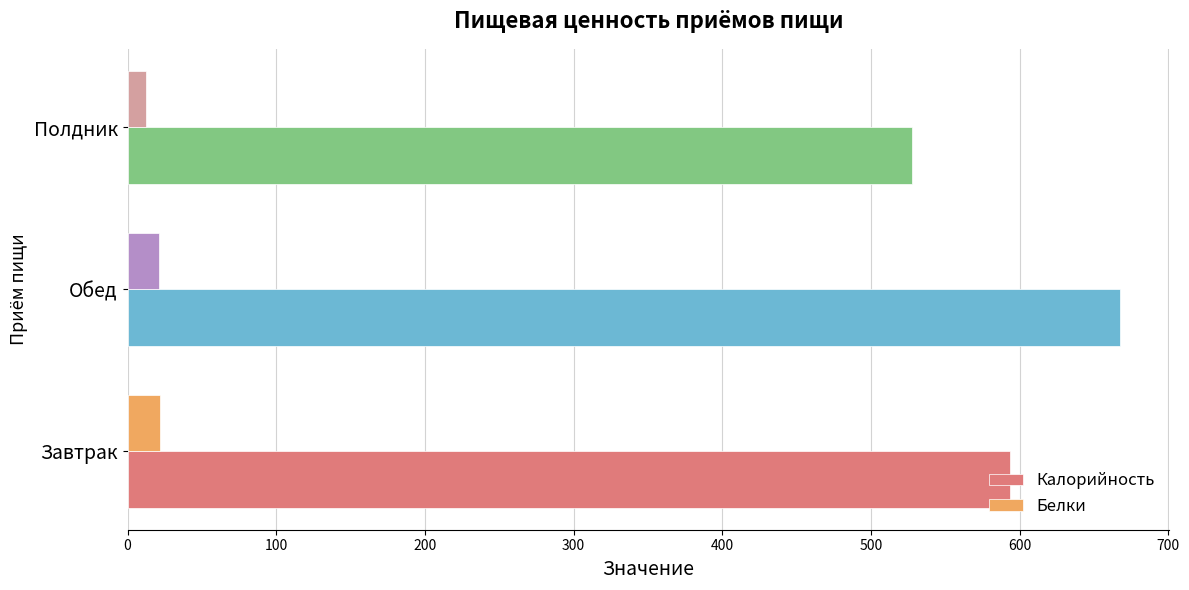

What is the spread (max minus min) of values at Обед?

645.9